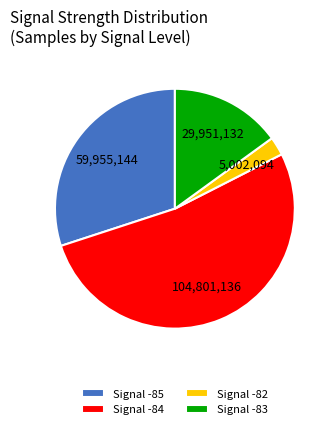

Is there any slice that represents more than half of the pie?

Yes